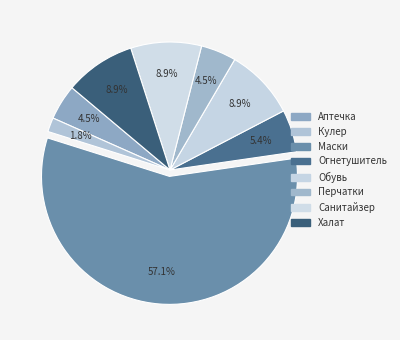

Is the sum of Санитайзер and Обувь greater than half?

No